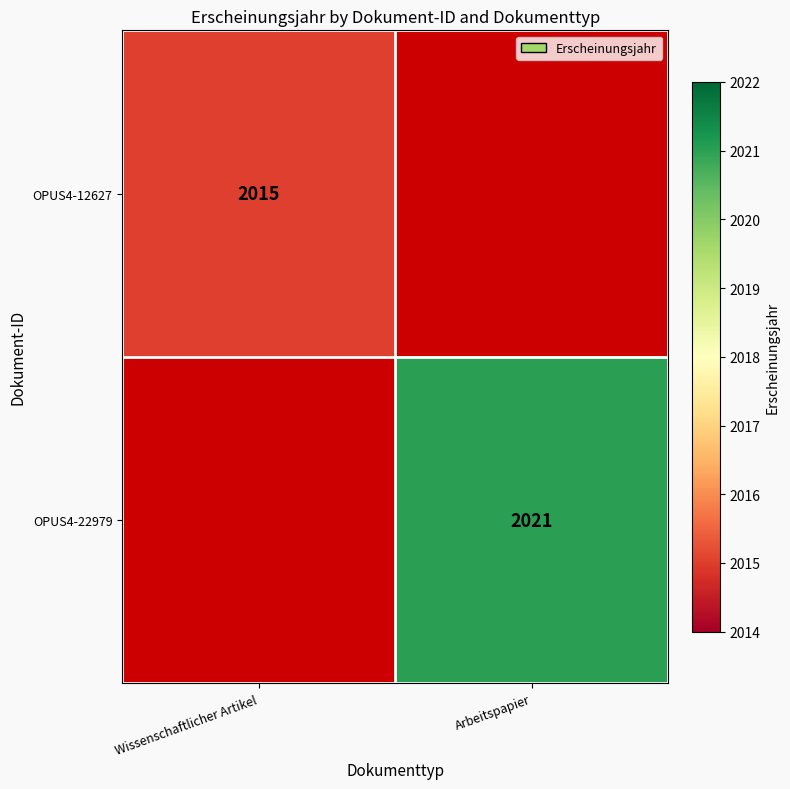

The value of OPUS4-22979 at Arbeitspapier is 2021. True or false?

True